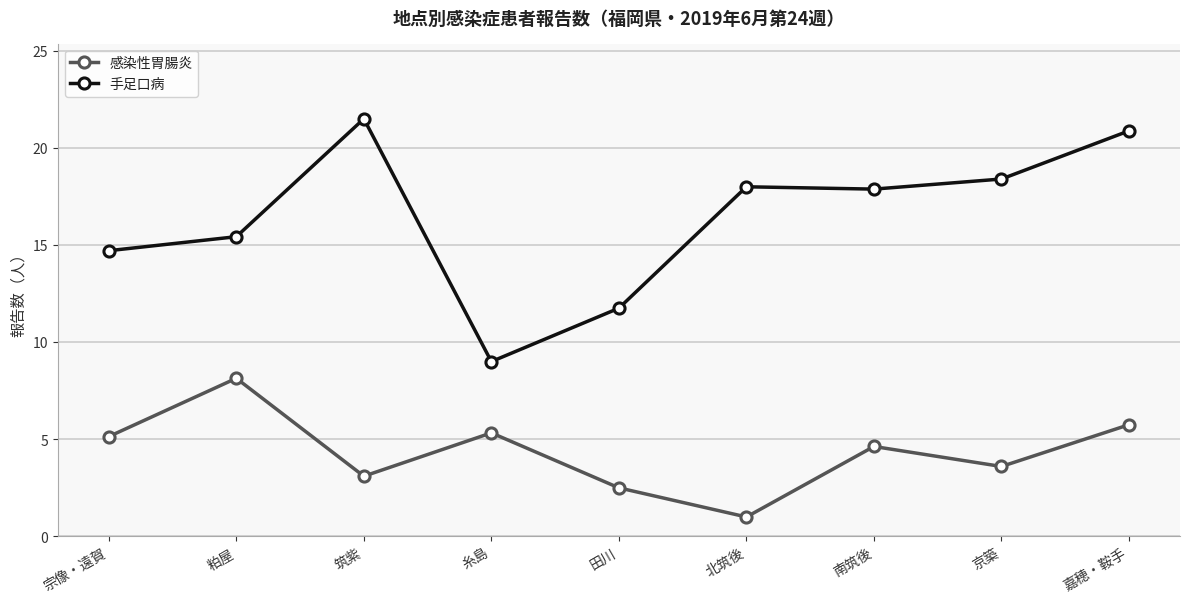

What is the average value of the 手足口病 series?

16.4